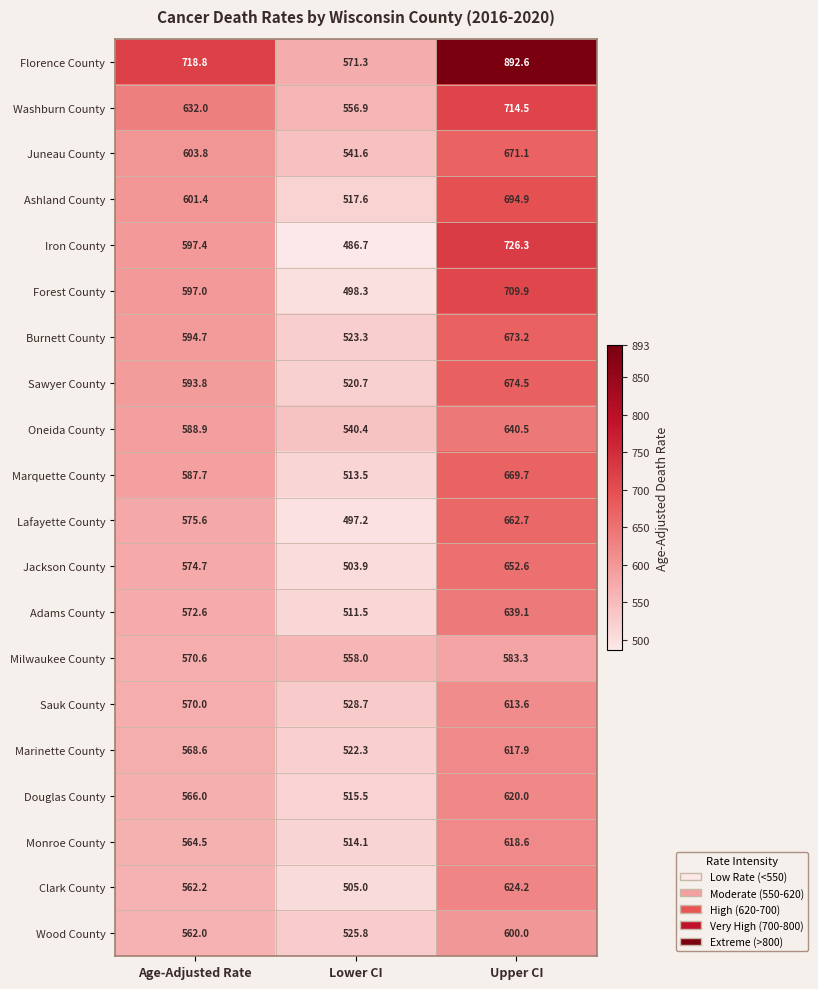

What value does the Sawyer County series have at Upper CI?

674.5